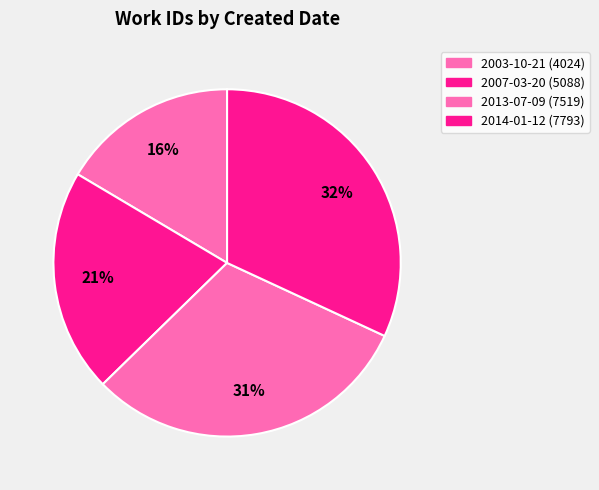

Rank the categories by value from lowest to highest.

2003-10-21, 2007-03-20, 2013-07-09, 2014-01-12